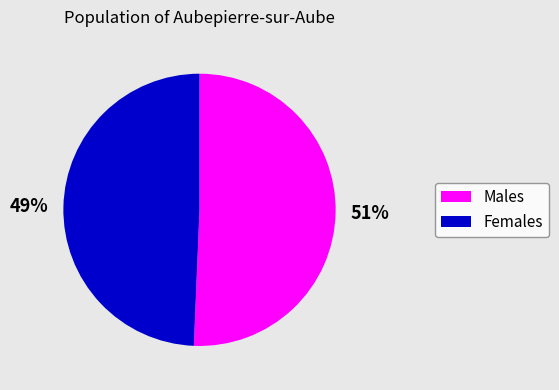

How many slices are in this pie chart?

2